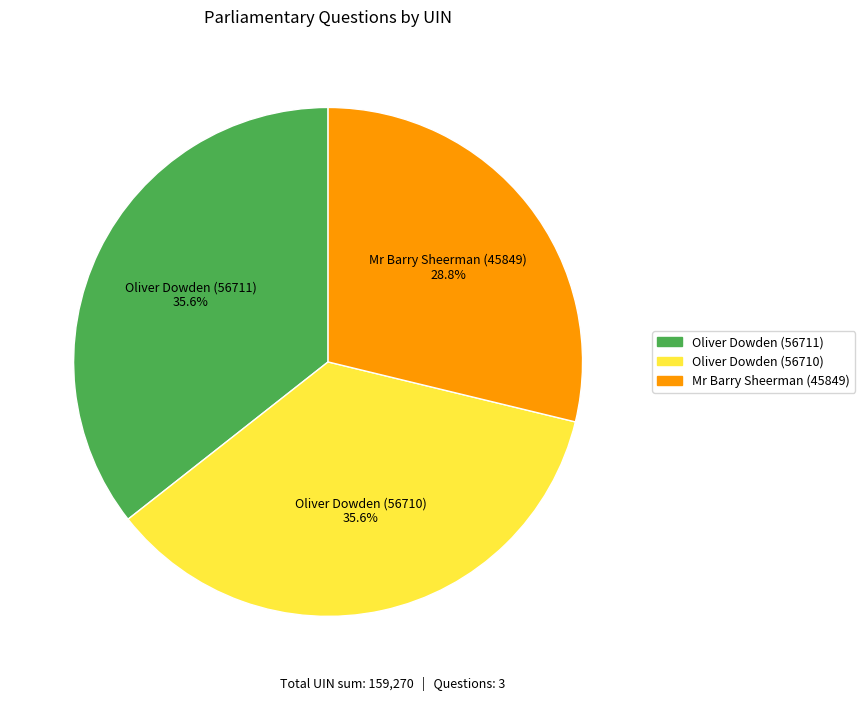

What is the ratio of the value at Oliver Dowden (56711) to the value at Oliver Dowden (56710)?

1.0